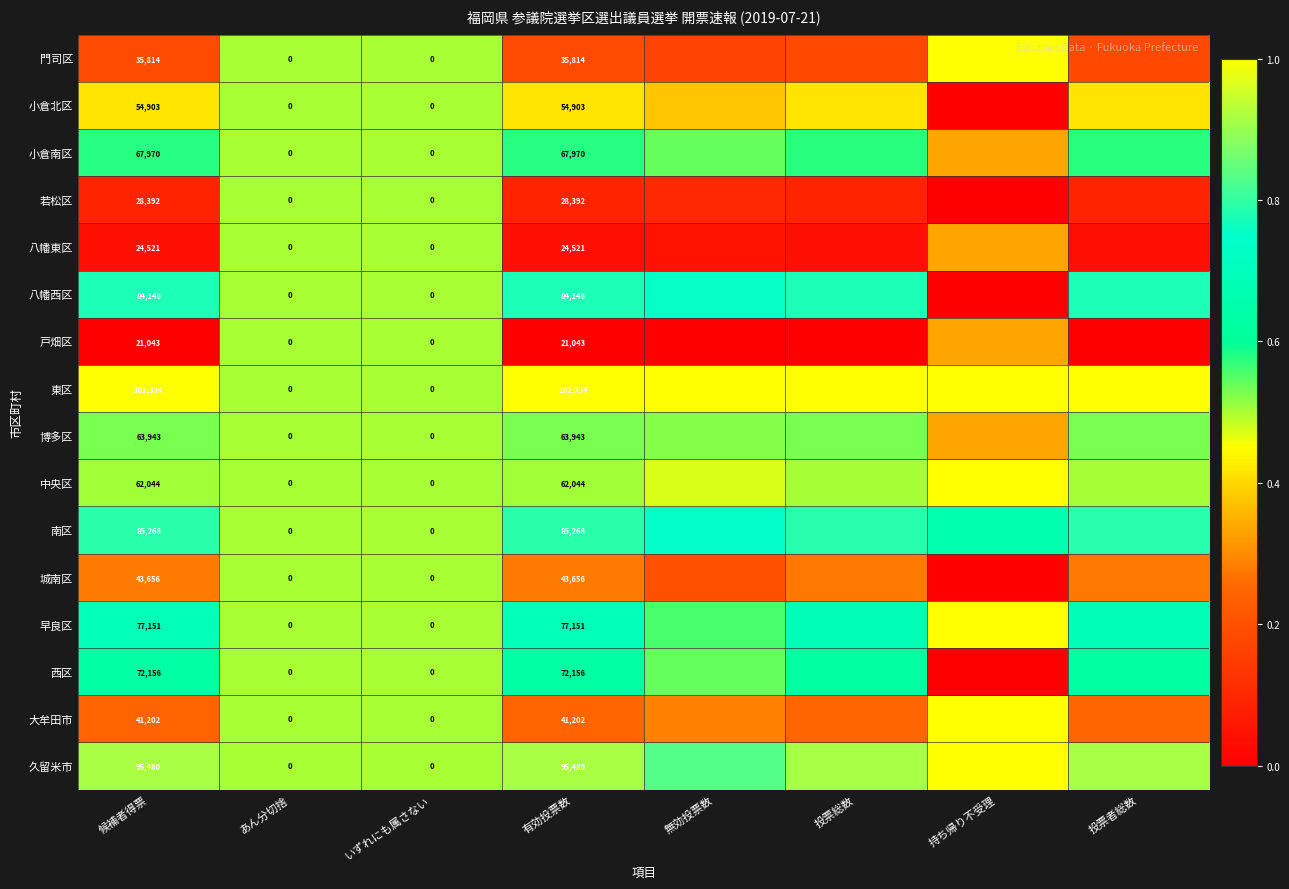

At 候補者得票, list the series in order from largest to smallest.

東区, 久留米市, 南区, 八幡西区, 早良区, 西区, 小倉南区, 博多区, 中央区, 小倉北区, 城南区, 大牟田市, 門司区, 若松区, 八幡東区, 戸畑区